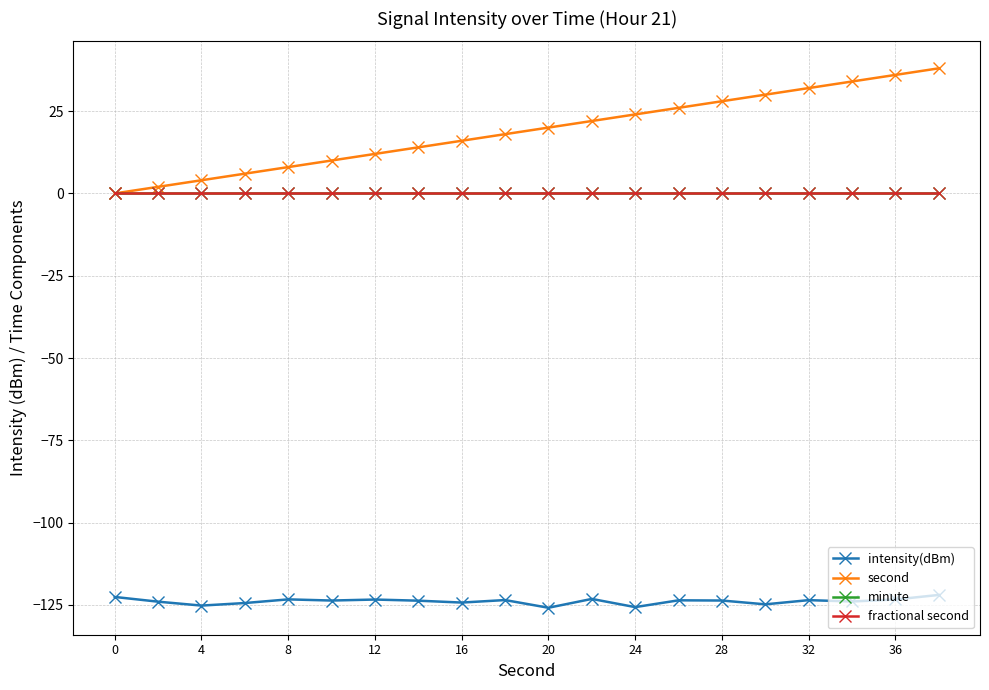

Reading left to right, what are all the values shown in this chart?

intensity(dBm): -122.6	-124.0	-125.2	-124.4	-123.3	-123.7	-123.4	-123.7	-124.3	-123.5	-125.8	-123.2	-125.7	-123.6	-123.7	-124.8	-123.5	-123.9	-123.3	-122.0
second: 0.0	2.0	4.0	6.0	8.0	10.0	12.0	14.0	16.0	18.0	20.0	22.0	24.0	26.0	28.0	30.0	32.0	34.0	36.0	38.0
minute: 0.0	0.0	0.0	0.0	0.0	0.0	0.0	0.0	0.0	0.0	0.0	0.0	0.0	0.0	0.0	0.0	0.0	0.0	0.0	0.0
fractional second: 0.0	0.0	0.0	0.0	0.0	0.0	0.0	0.0	0.0	0.0	0.0	0.0	0.0	0.0	0.0	0.0	0.0	0.0	0.0	0.0